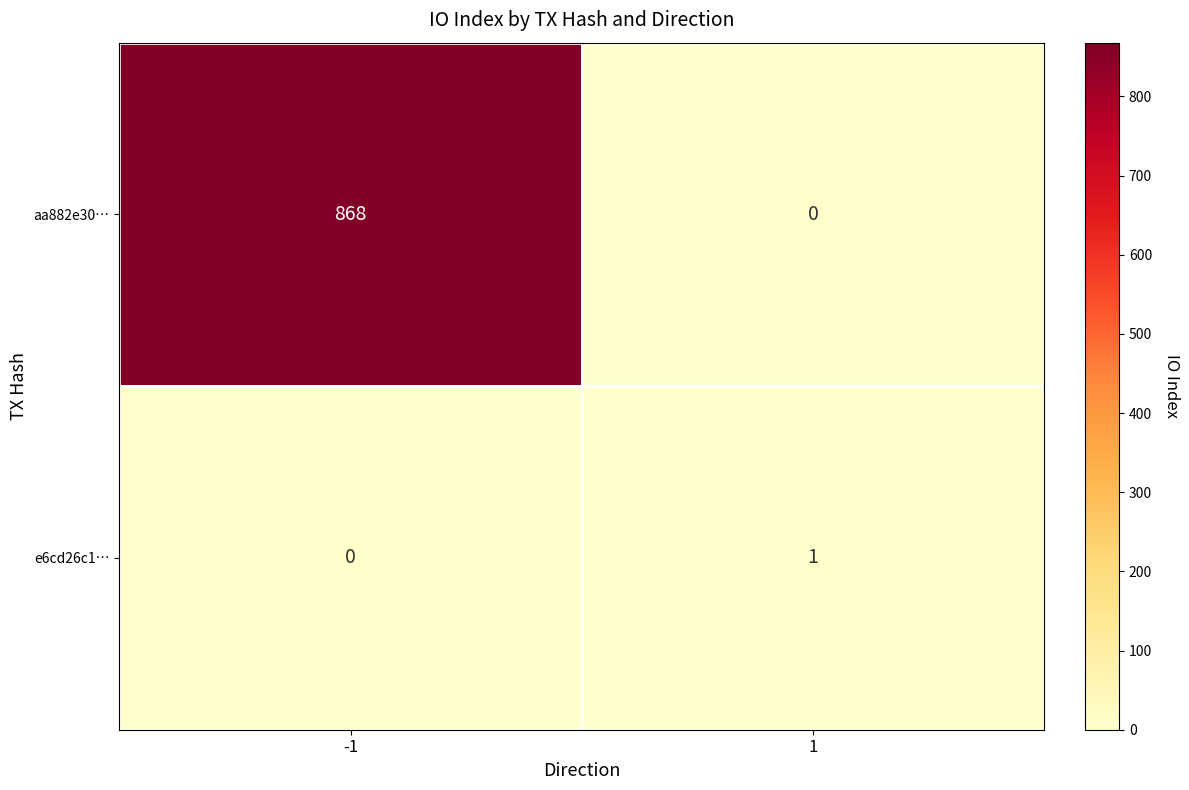

The value of aa882e30… at 1 is -516. True or false?

False